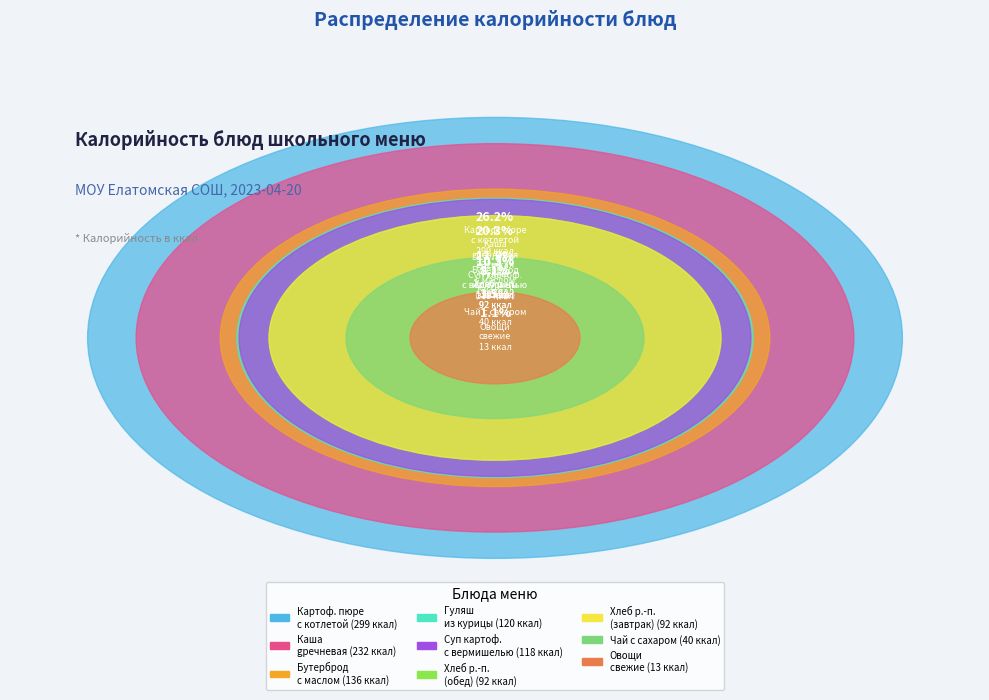

Which category has the smallest portion of the pie?

Овощи свежие